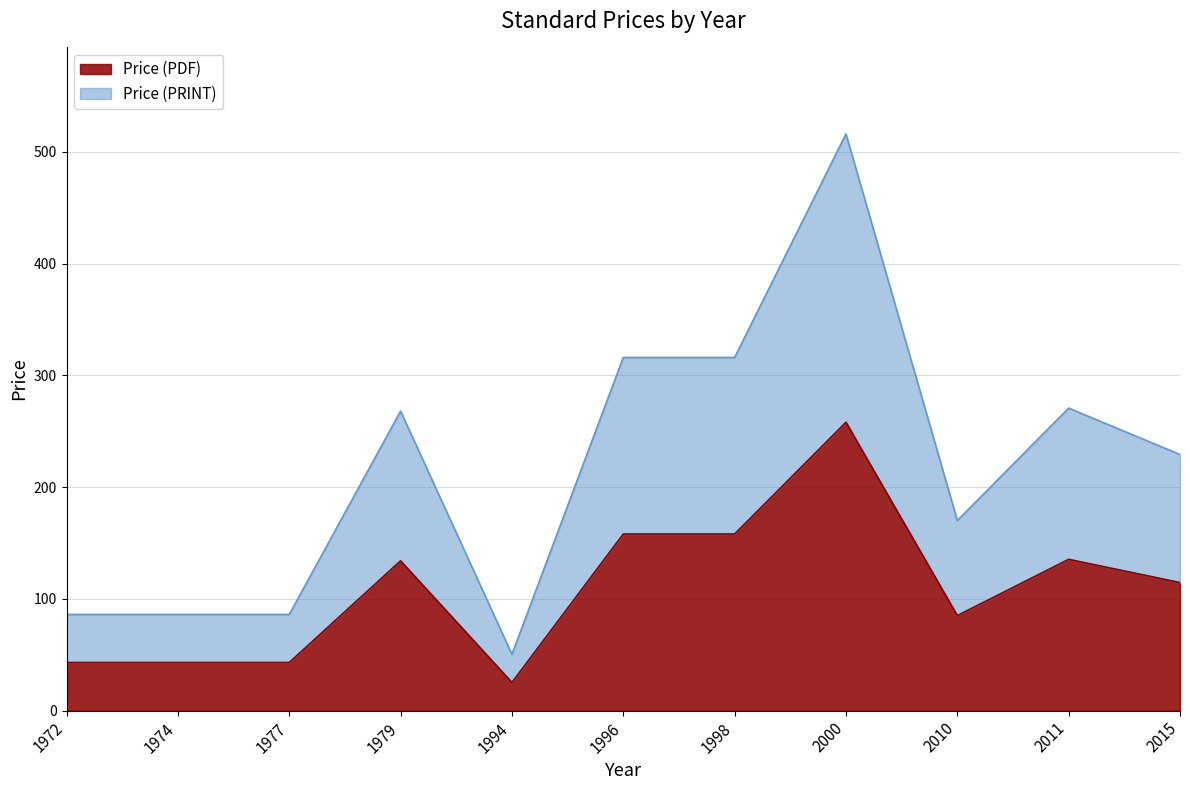

True or false: Price (PRINT) and Price (PDF) intersect in this chart.

False